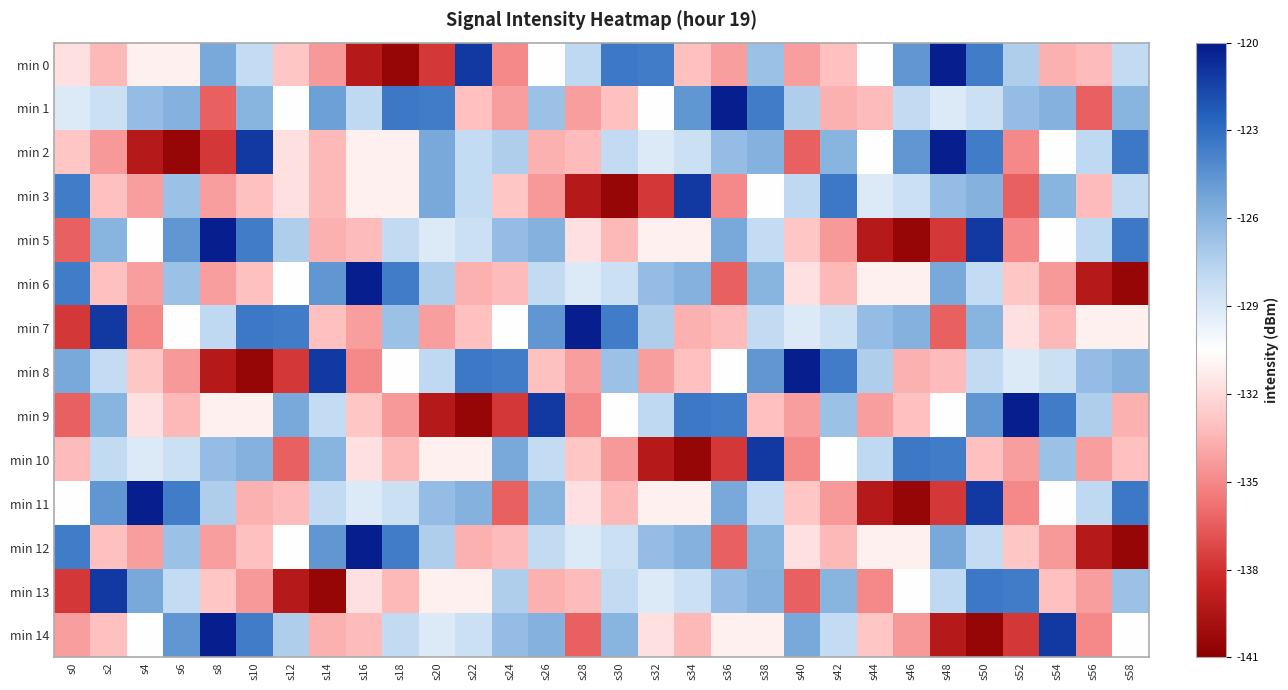

At which category does the chart reach its minimum across all series?

s18